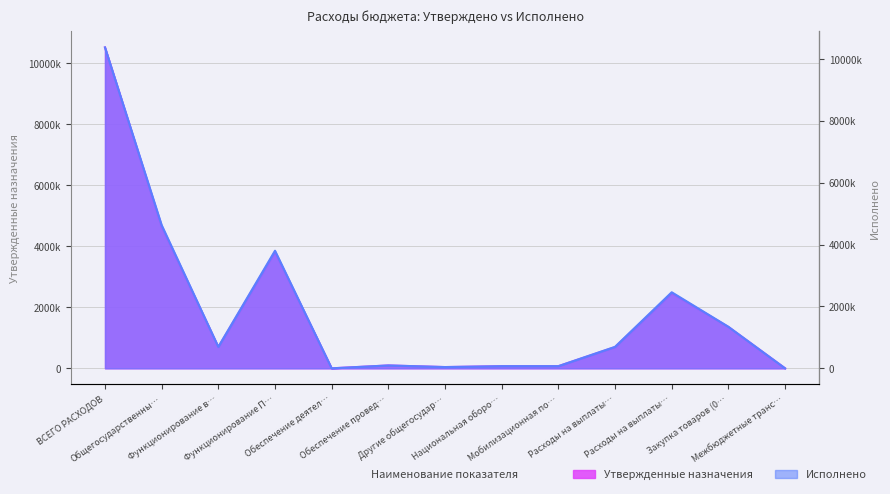

In Исполнено, how many points are higher than both neighbors (excluding endpoints)?

3